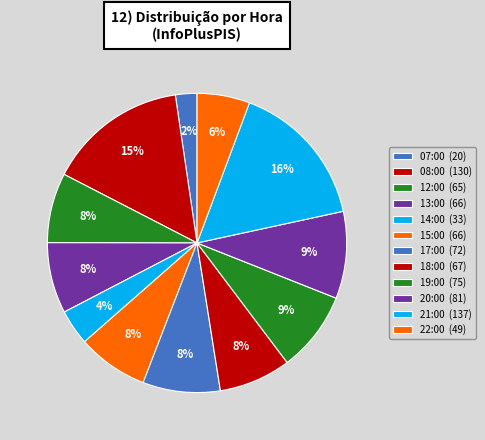

Count the number of slices in the pie.

12